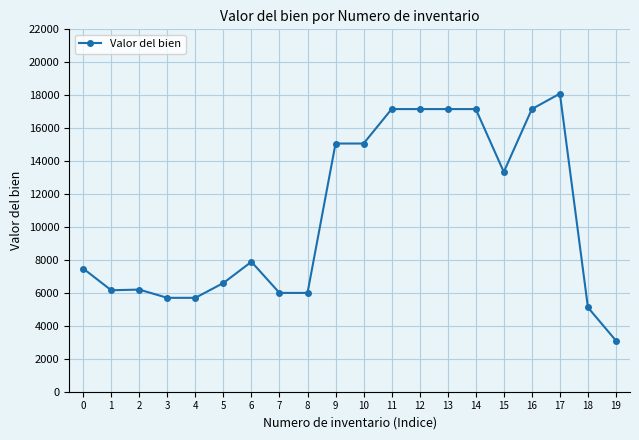

The value at 7 is 8542.4. True or false?

False